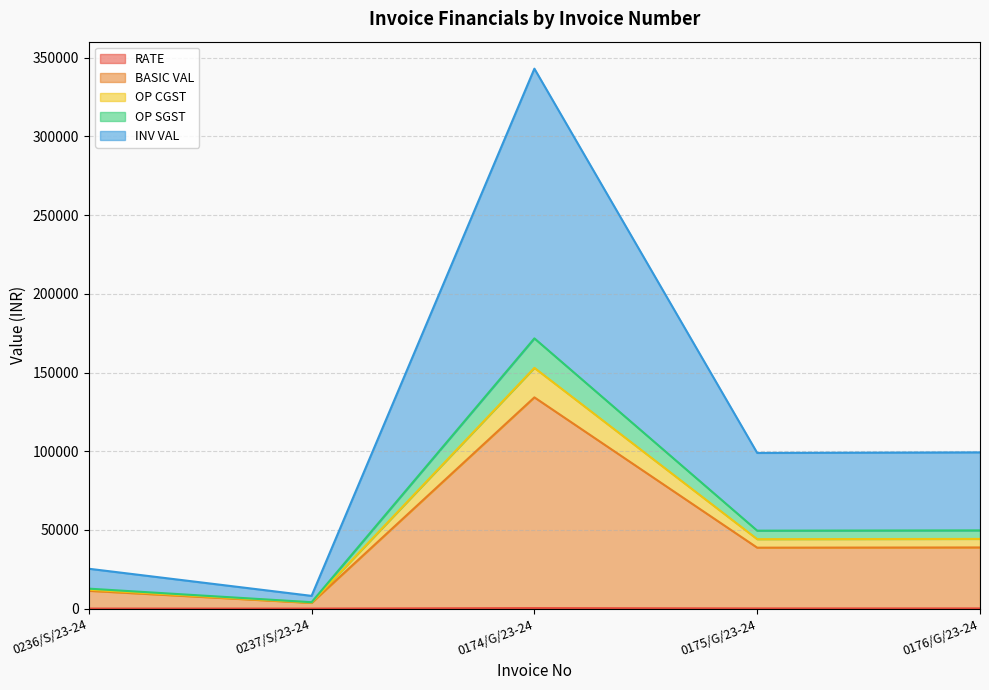

Where does the INV VAL series first go above 44126?

0174/G/23-24